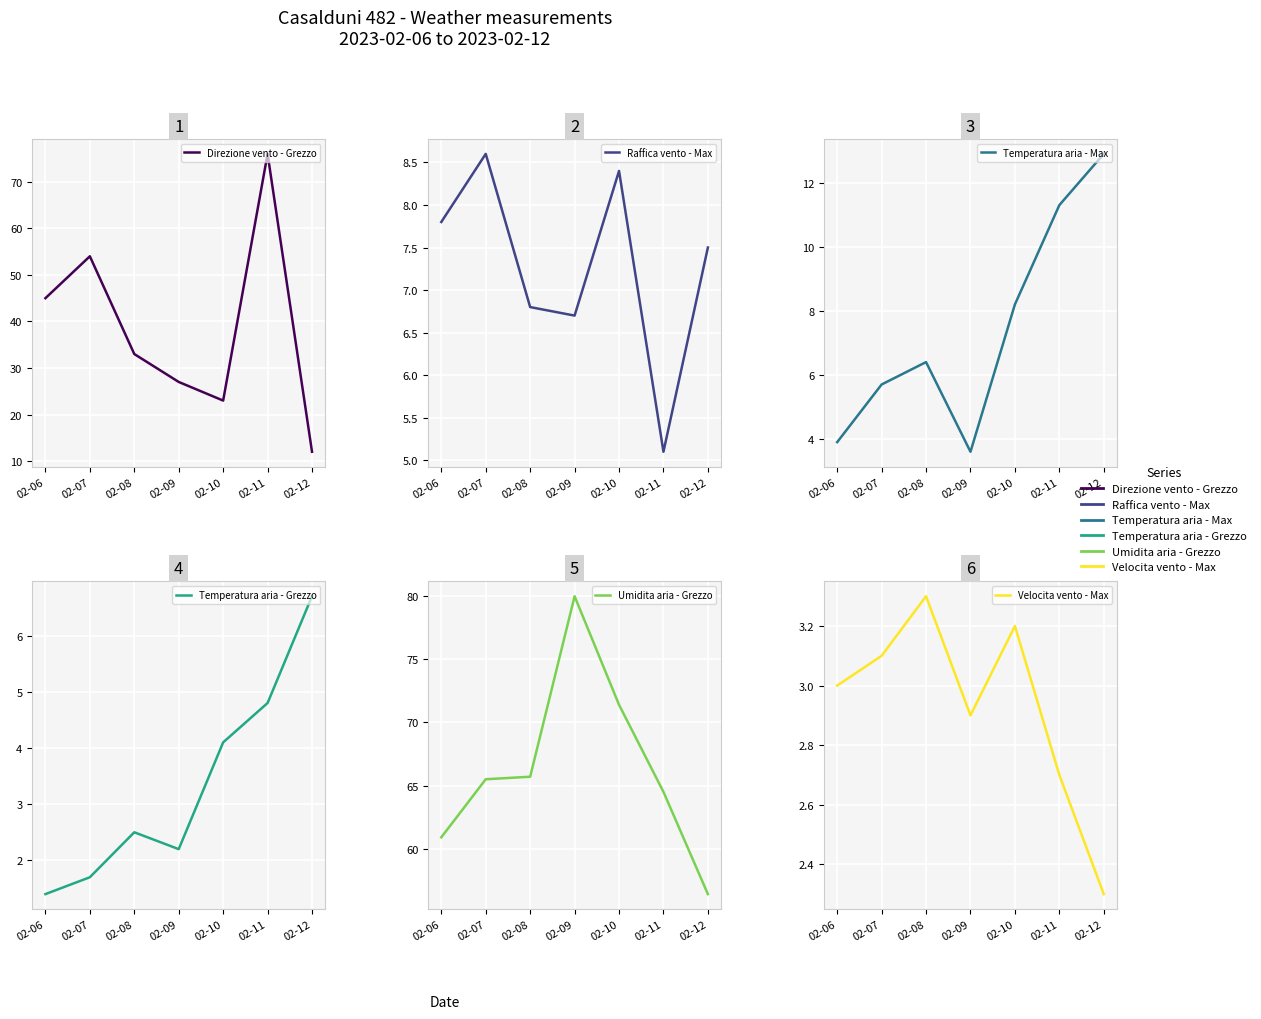

How many interior local peaks does the Velocita vento - Max series have?

2